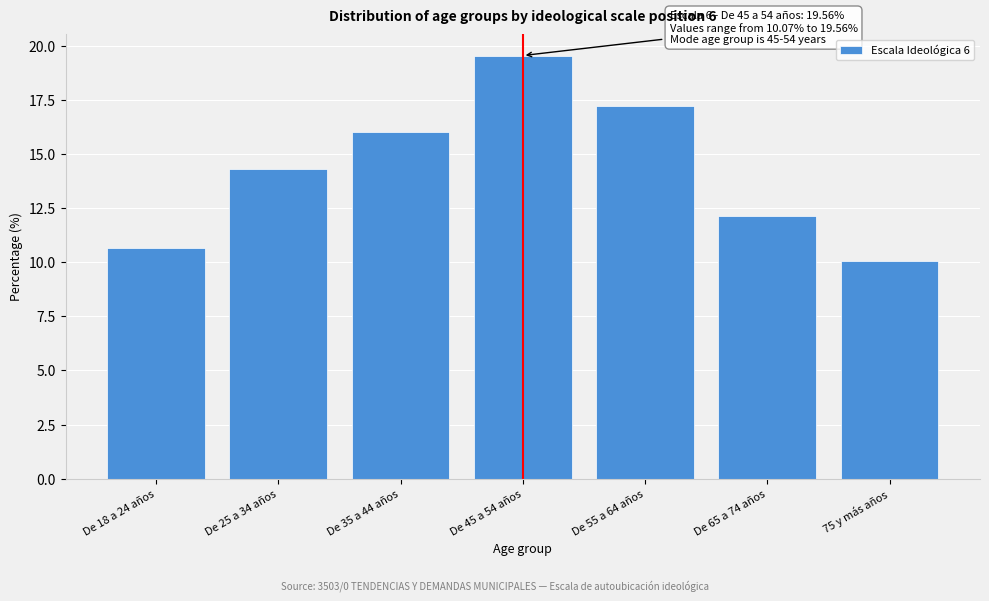

Reading left to right, transcribe all the data shown in this chart.

10.6	14.3	16.0	19.6	17.2	12.2	10.1